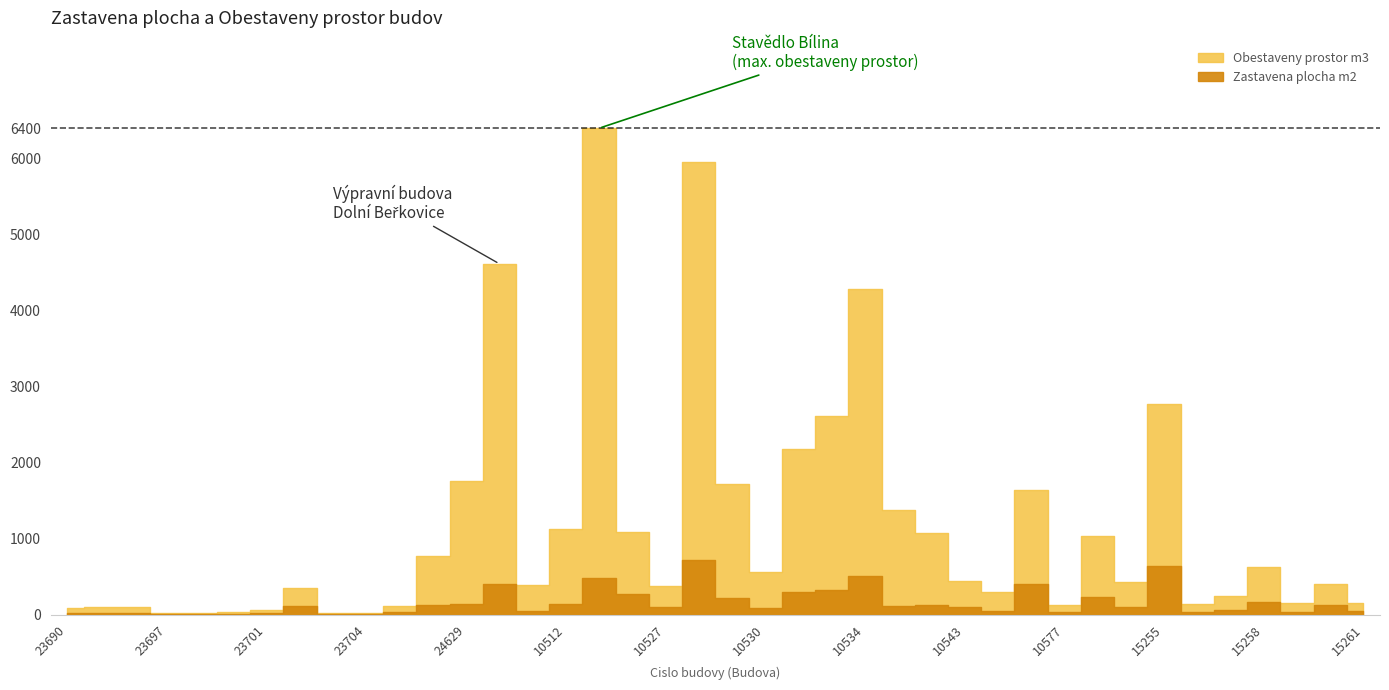

Does the chart display data point markers on the line(s)?

No